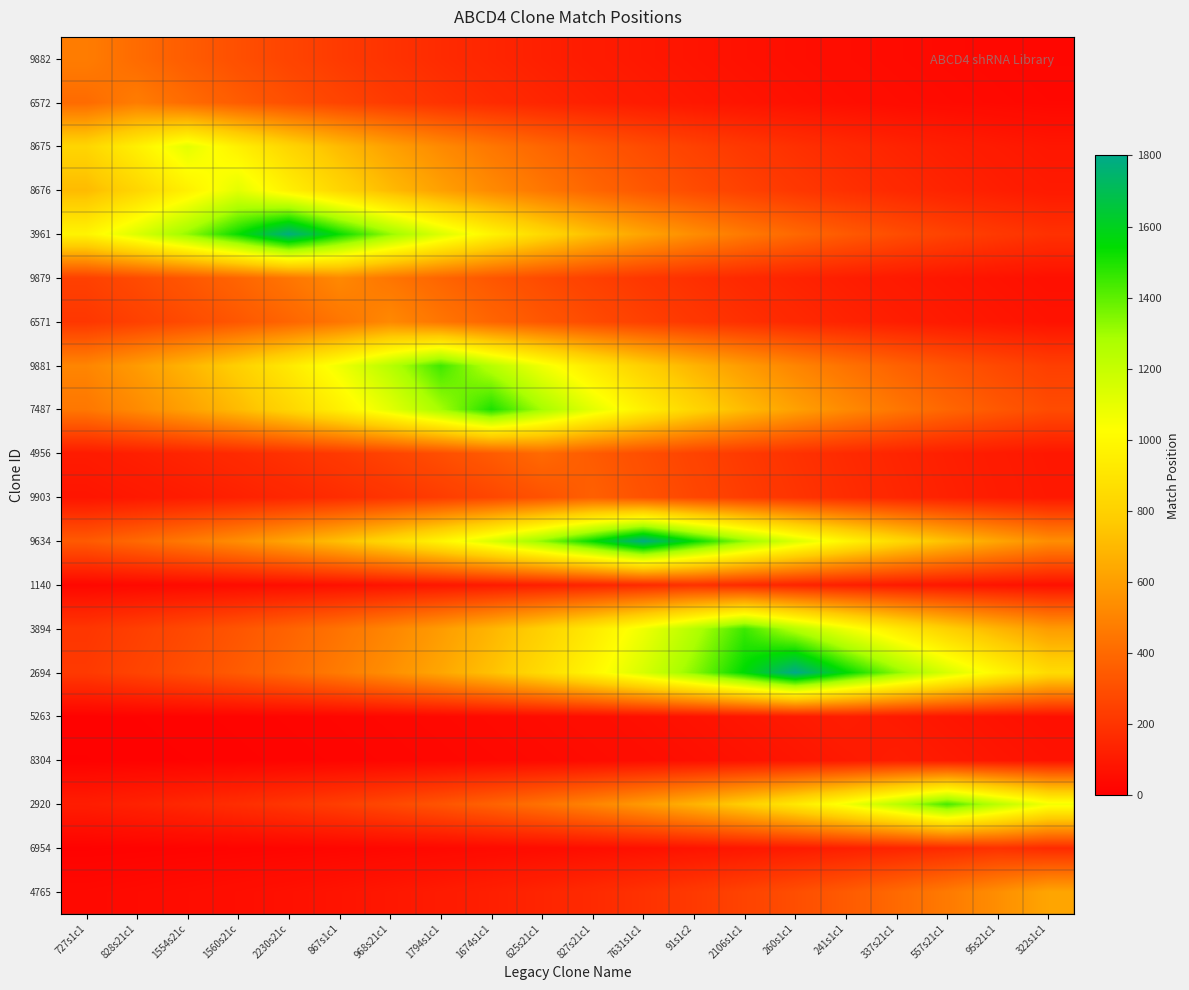

Rank the series at 337s21c1 from lowest to highest value.

9882, 6572, 5263, 9879, 1140, 8304, 6571, 8675, 6954, 4956, 9903, 8676, 3961, 9881, 4765, 7487, 9634, 3894, 2920, 2694